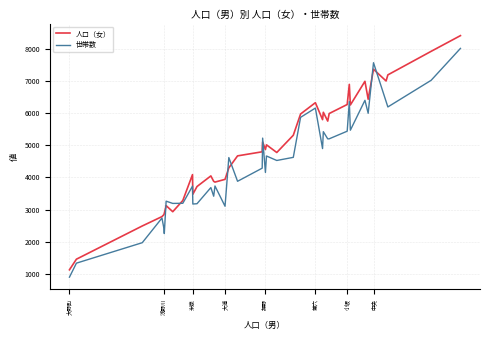

Which series has the largest total across all categories?

人口（女）